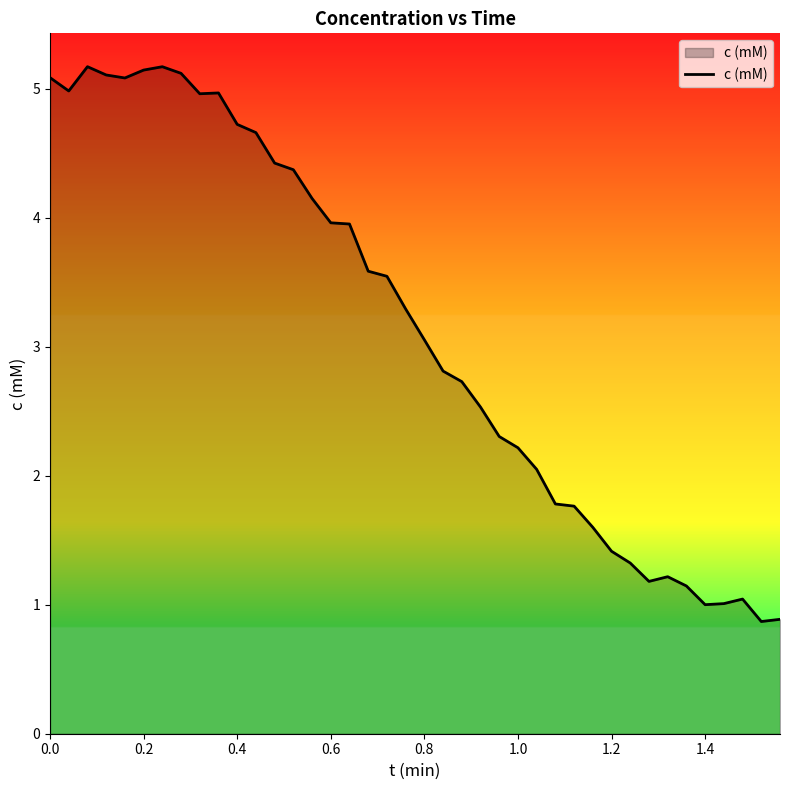

What is the smallest value displayed?

0.9